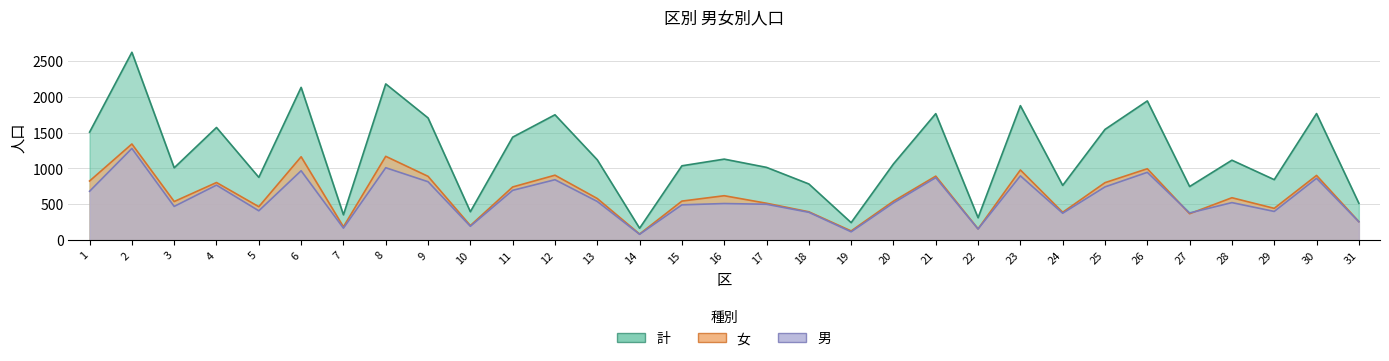

What is the value of the 女 point at the 11th from the left?

741